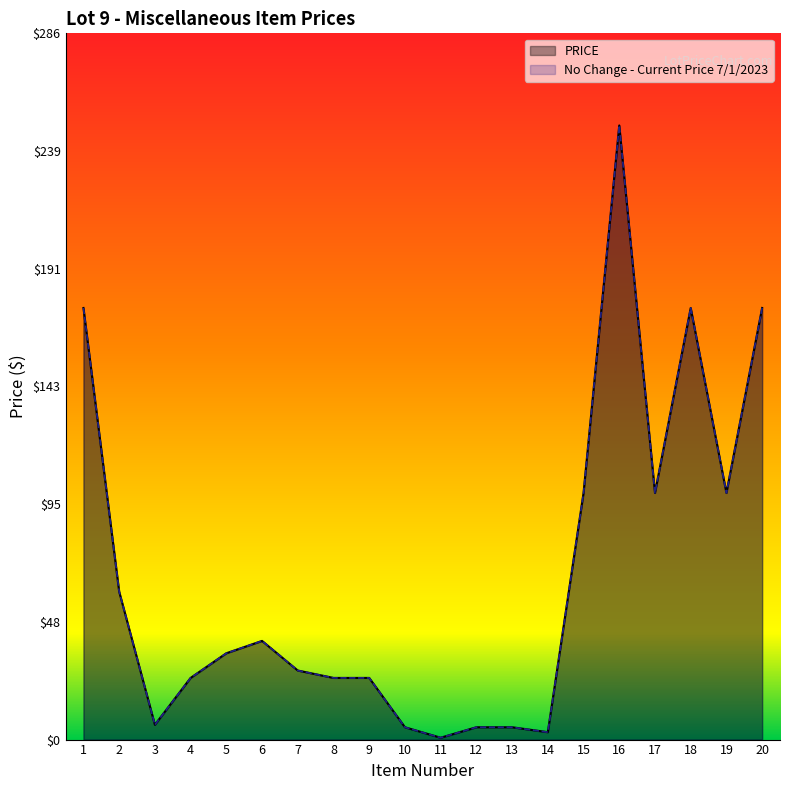

Reading left to right, what are all the values shown in this chart?

PRICE: 1=175.0	2=60.0	3=6.0	4=25.0	5=35.0	6=40.0	7=28.0	8=25.0	9=25.0	10=5.0	11=0.8	12=5.0	13=5.0	14=3.0	15=100.0	16=249.0	17=100.0	18=175.0	19=100.0	20=175.0
No Change - Current Price 7/1/2023: 1=175.0	2=60.0	3=6.0	4=25.0	5=35.0	6=40.0	7=28.0	8=25.0	9=25.0	10=5.0	11=0.8	12=5.0	13=5.0	14=3.0	15=100.0	16=249.0	17=100.0	18=175.0	19=100.0	20=175.0